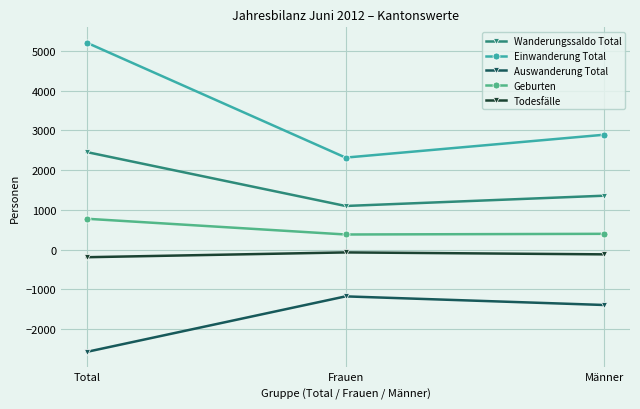

Read the Wanderungssaldo Total value at Männer, to the nearest 100.

1400